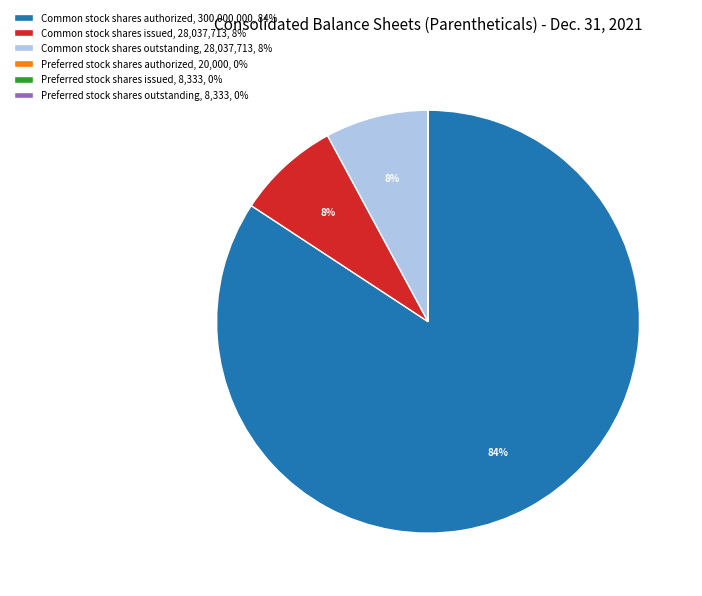

Does any single category account for the majority?

Yes